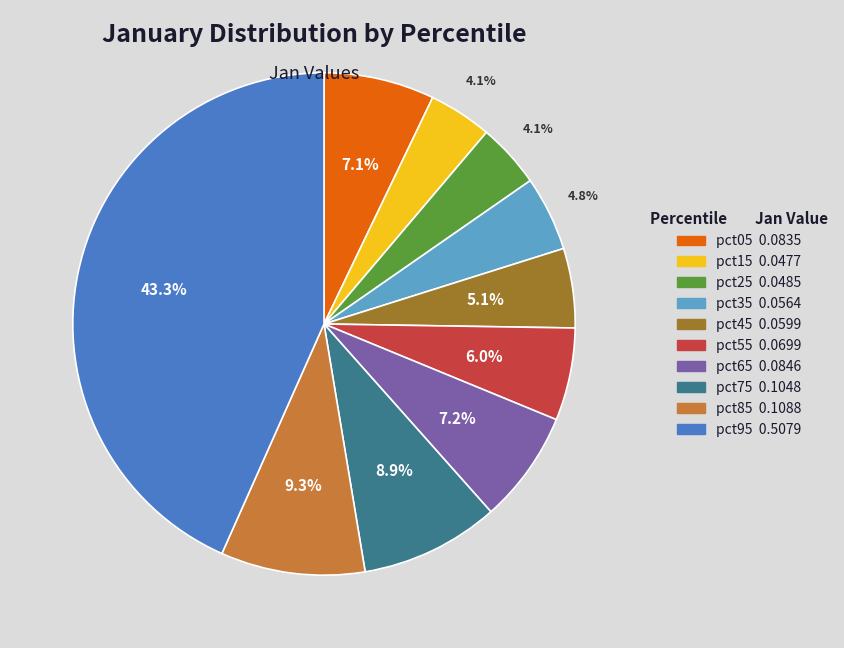

What percentage is the pct35 slice, to the nearest percent?

5%